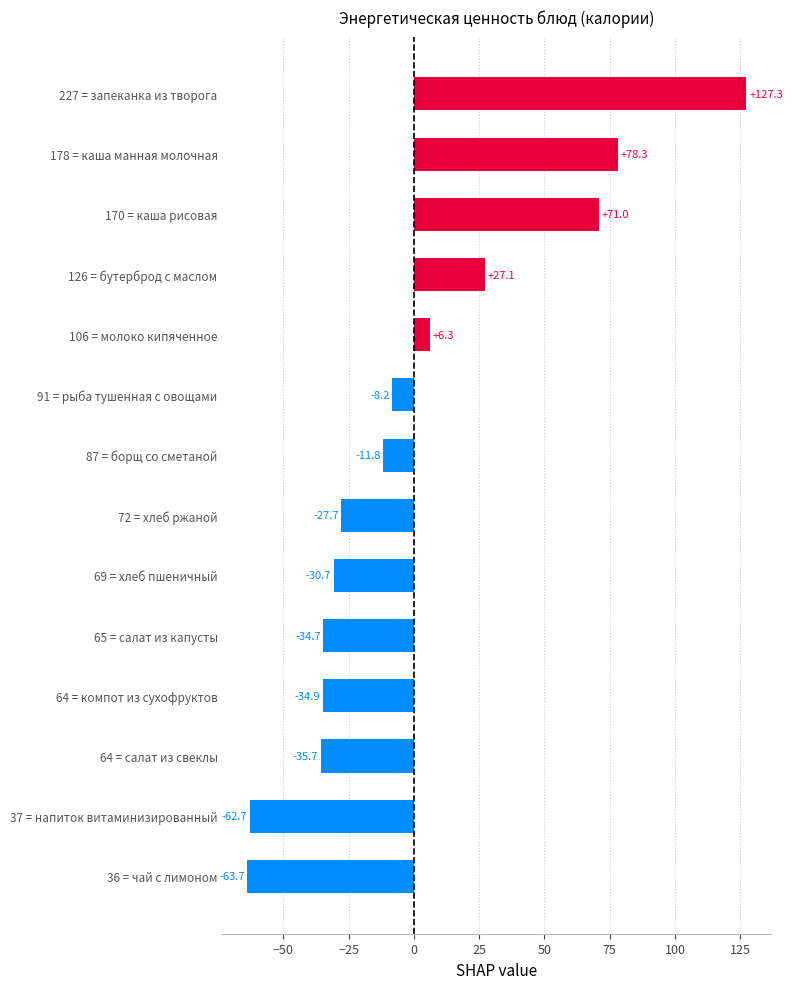

What is the greatest value displayed?

127.3